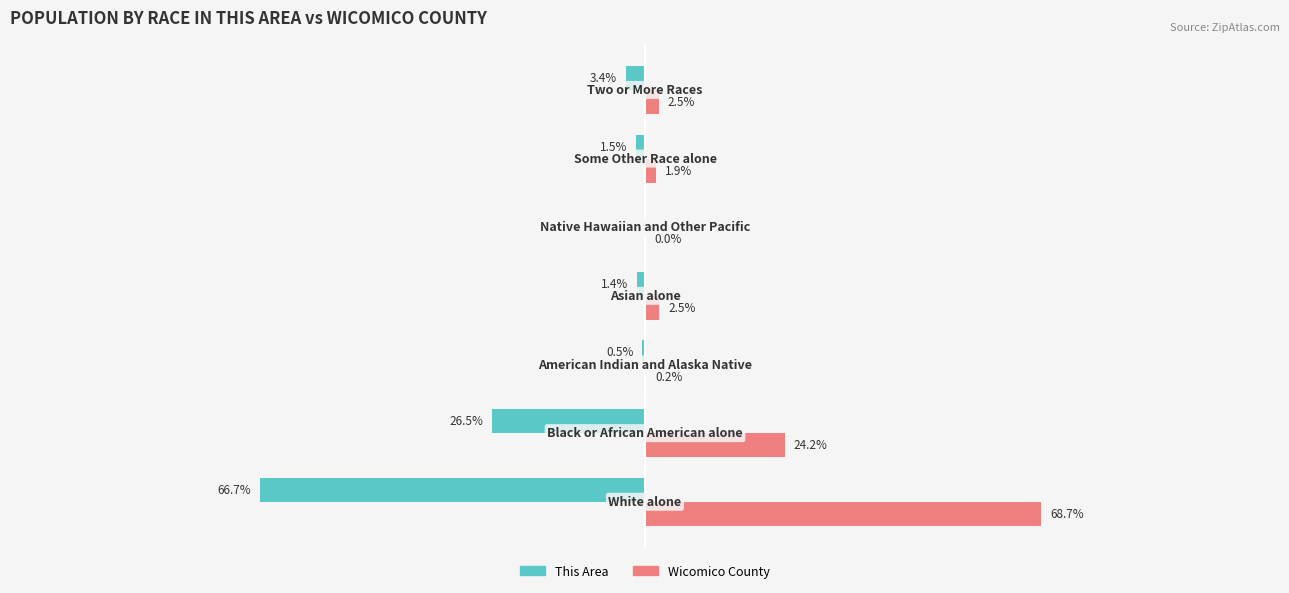

Which series has the largest total across all categories?

Wicomico County